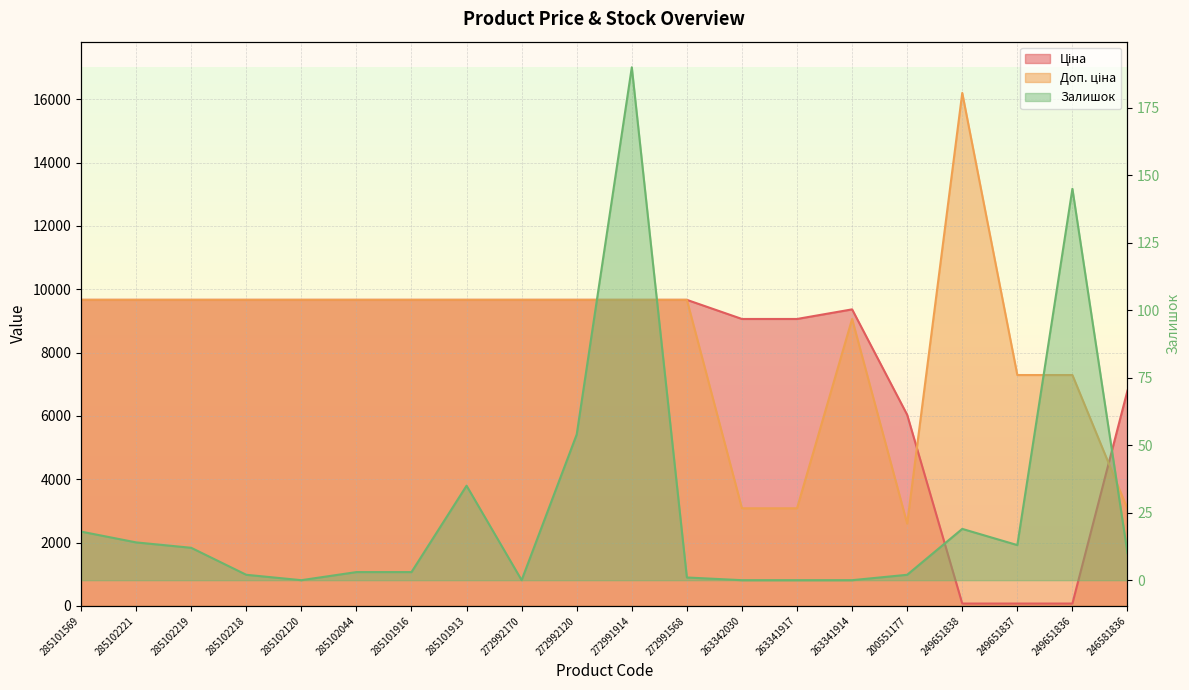

Reading left to right, extract all data points from this chart.

Ціна: 285101569=9664.7	285102221=9664.7	285102219=9664.7	285102218=9664.7	285102120=9664.7	285102044=9664.7	285101916=9664.7	285101913=9664.7	272992170=9664.7	272992120=9664.7	272991914=9664.7	272991568=9664.7	263342030=9060.9	263341917=9060.9	263341914=9364.3	200551177=6033.9	249651838=72.0	249651837=72.0	249651836=72.0	246581836=6799.2
Доп. ціна: 285101569=9664.7	285102221=9664.7	285102219=9664.7	285102218=9664.7	285102120=9664.7	285102044=9664.7	285101916=9664.7	285101913=9664.7	272992170=9664.7	272992120=9664.7	272991914=9664.7	272991568=9664.7	263342030=3081.0	263341917=3081.0	263341914=9060.9	200551177=2595.0	249651838=16200.0	249651837=7290.0	249651836=7290.0	246581836=3060.0
Залишок: 285101569=18.0	285102221=14.0	285102219=12.0	285102218=2.0	285102120=0.0	285102044=3.0	285101916=3.0	285101913=35.0	272992170=0.0	272992120=54.0	272991914=190.0	272991568=1.0	263342030=0.0	263341917=0.0	263341914=0.0	200551177=2.0	249651838=19.0	249651837=13.0	249651836=145.0	246581836=10.0